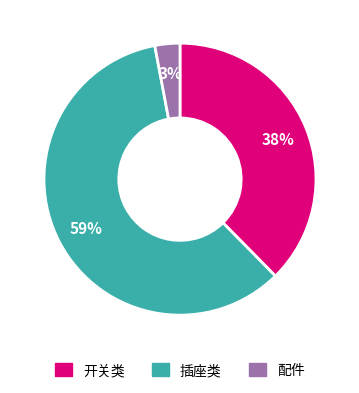

Count the number of slices in the pie.

3